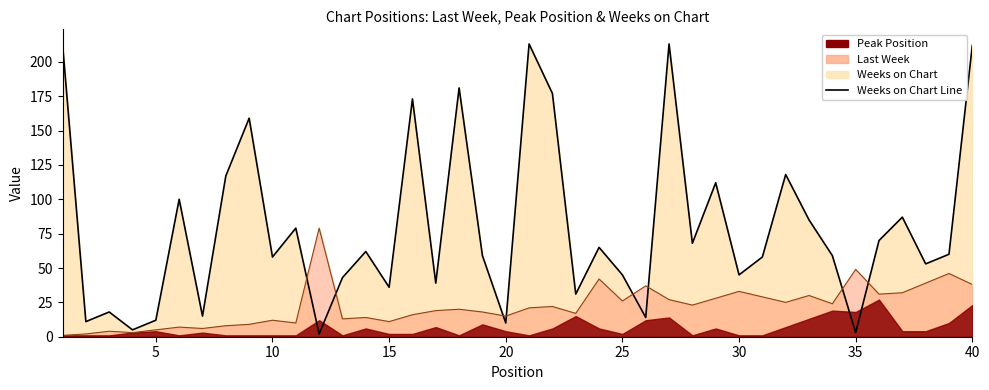

Which has a higher value, 31 or 18?

31